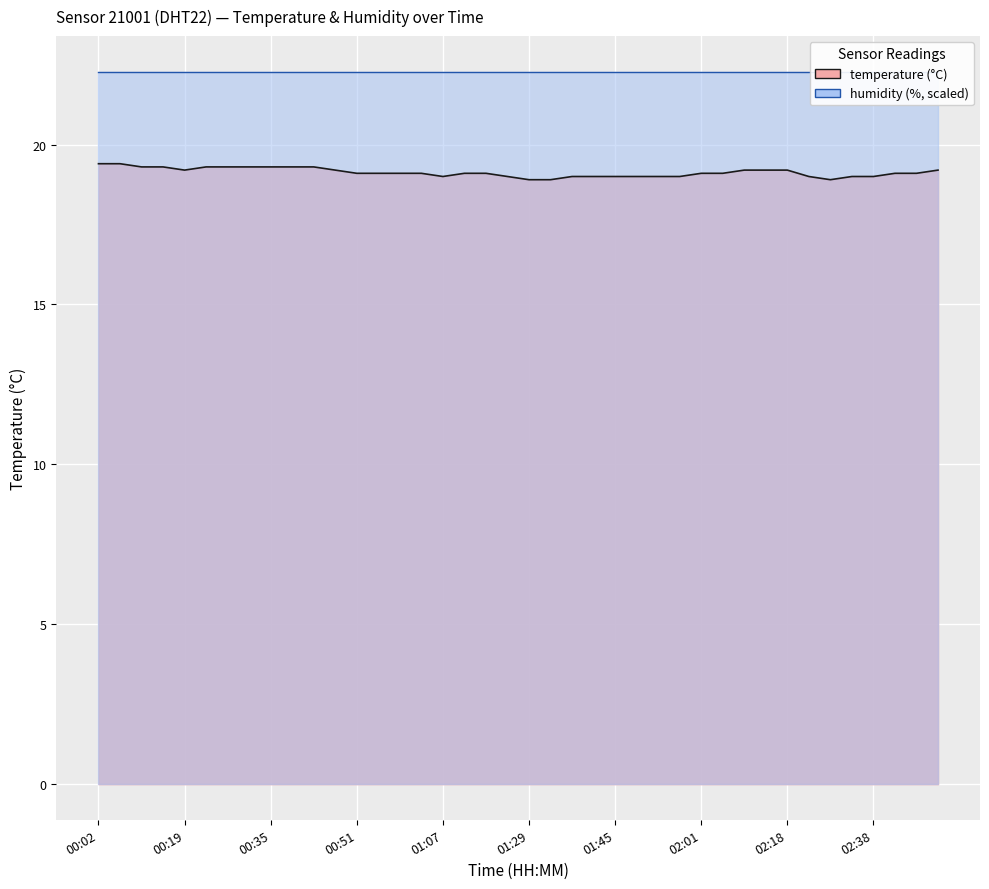

What is the sum of the values at 02:51 and 02:09?

38.4